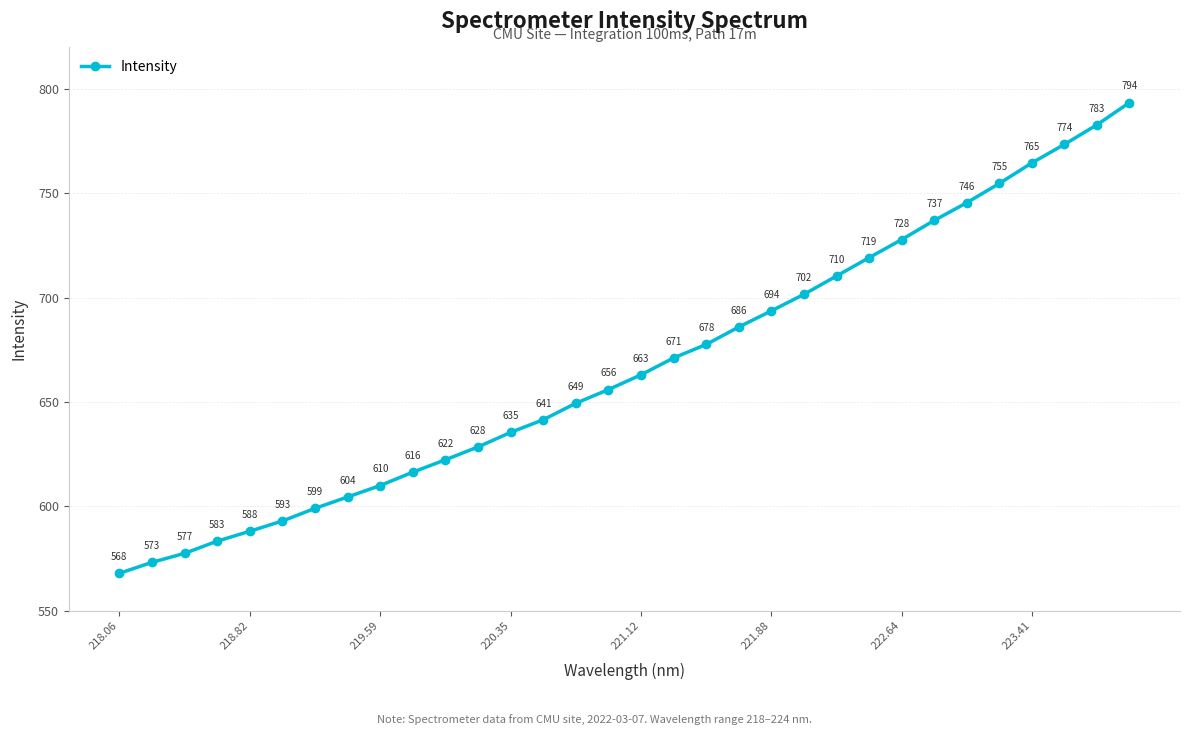

How many series are shown in this chart?

1